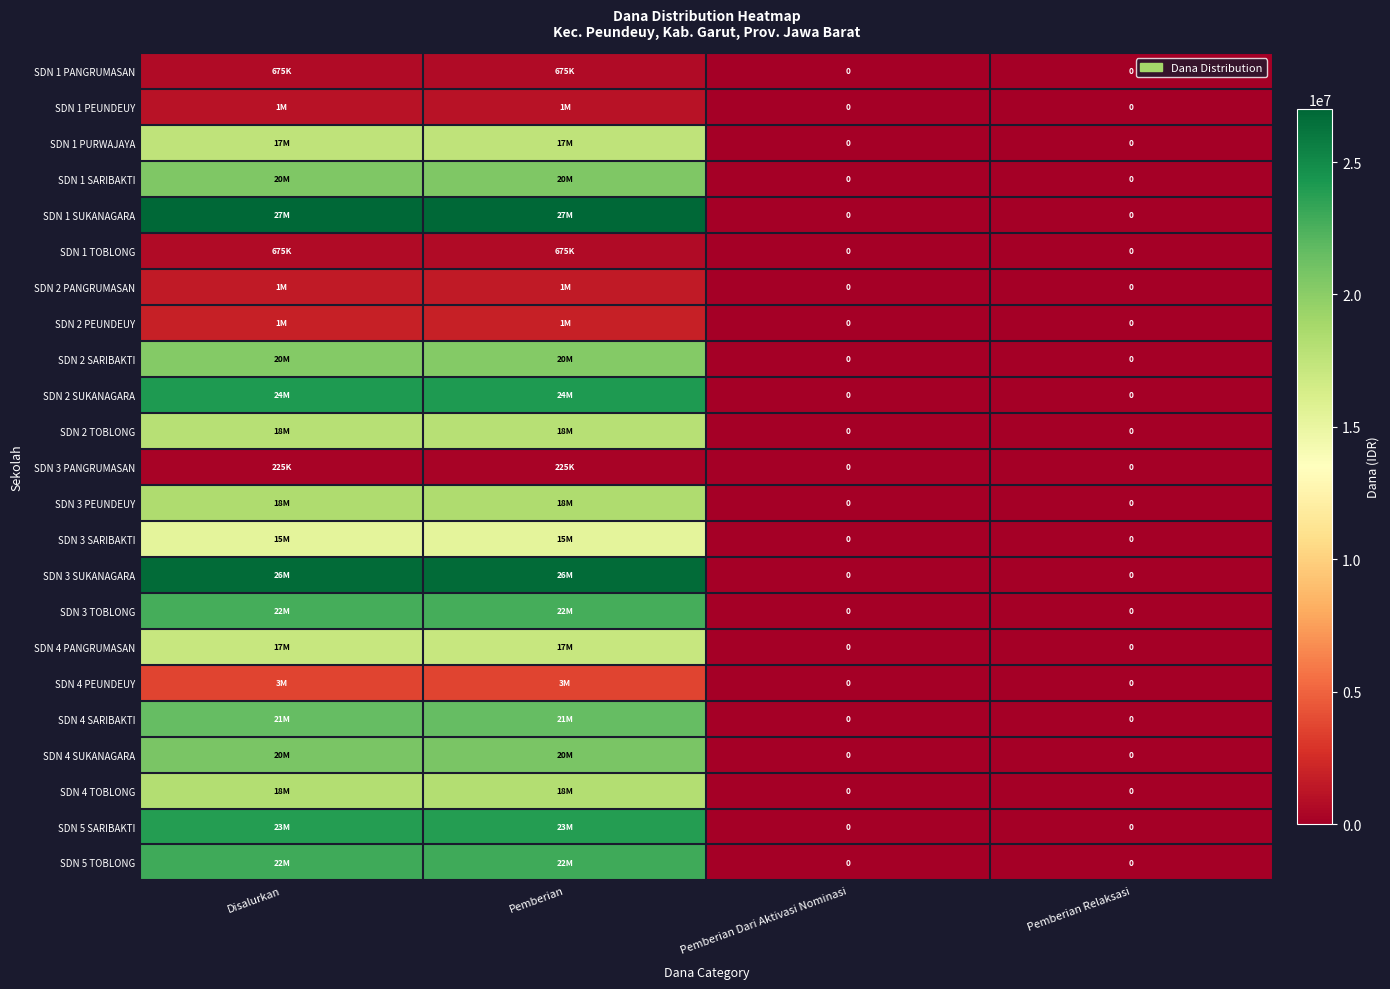

What is the difference between the maximum and second lowest values in the SDN 2 SUKANAGARA series?

24075000